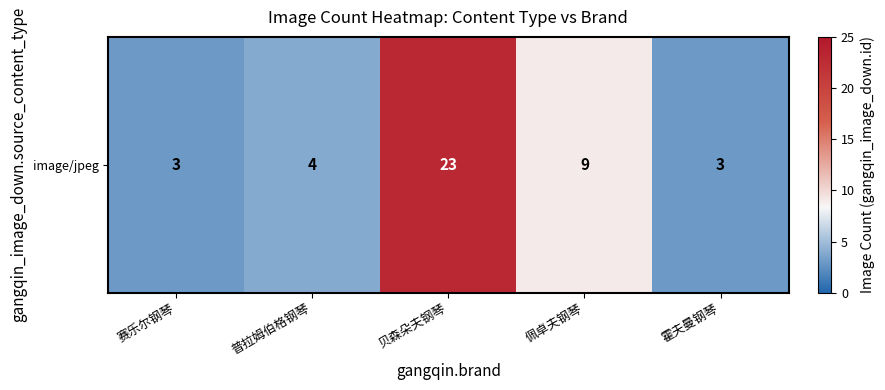

What is the smallest value displayed?

3